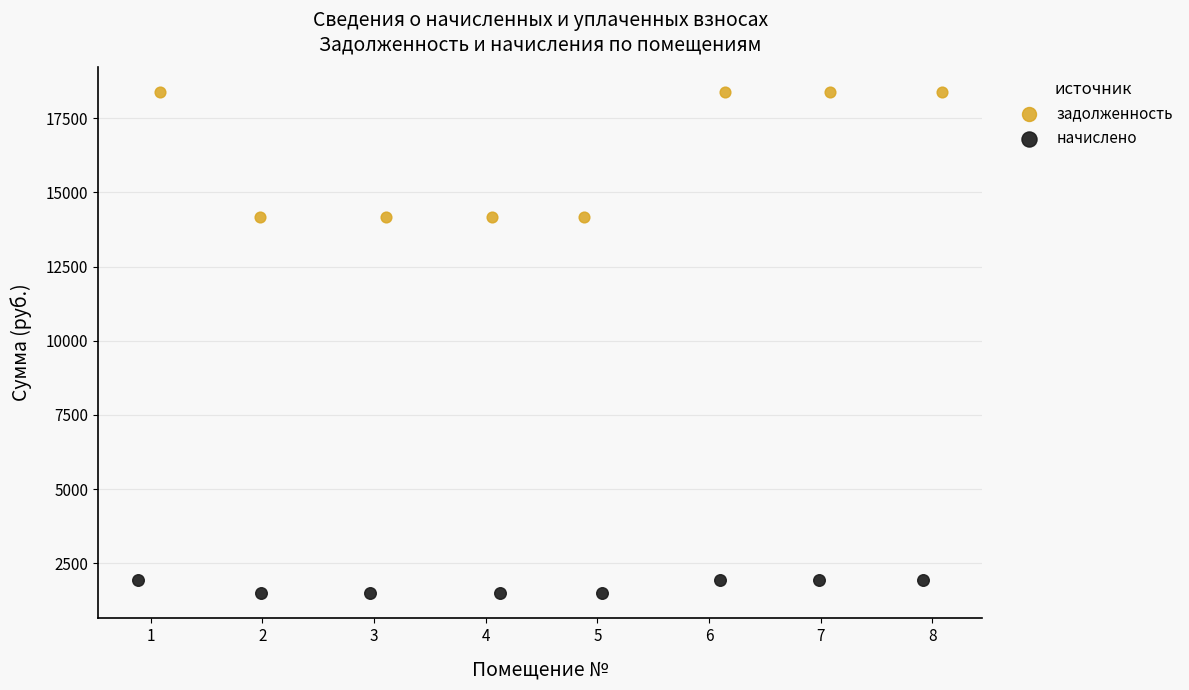

What are all the series names shown in the legend?

задолженность, начислено